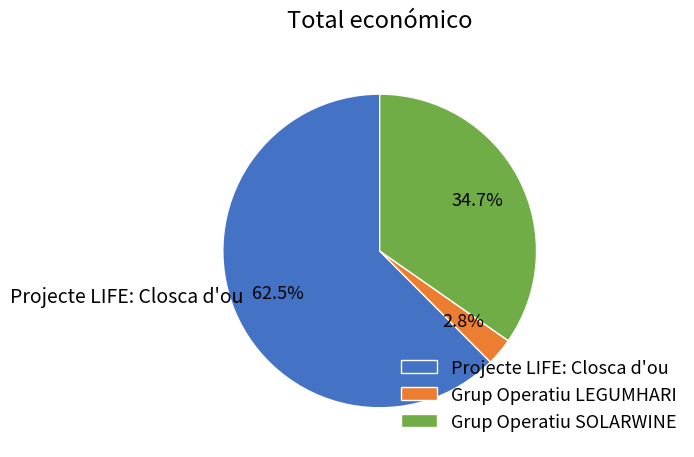

How much of the chart is everything except Grup Operatiu LEGUMHARI?

97.2%